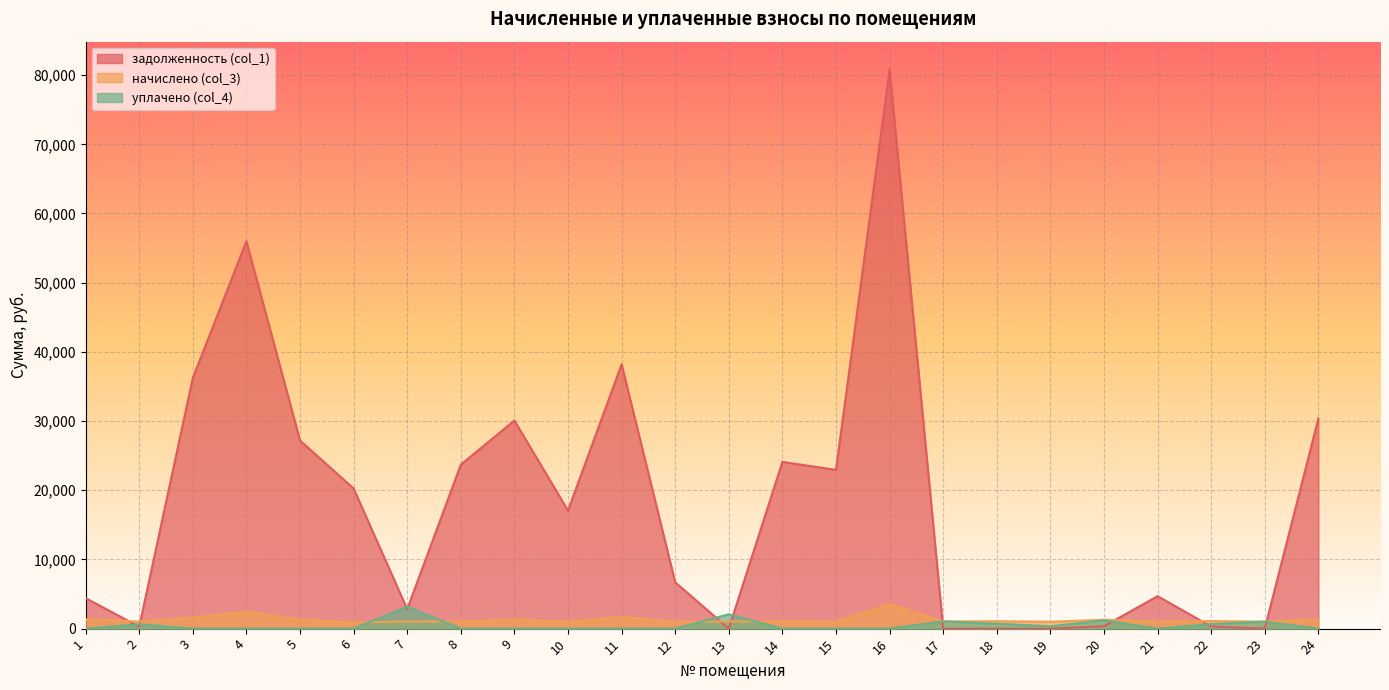

Which series has the largest total across all categories?

задолженность (col_1)